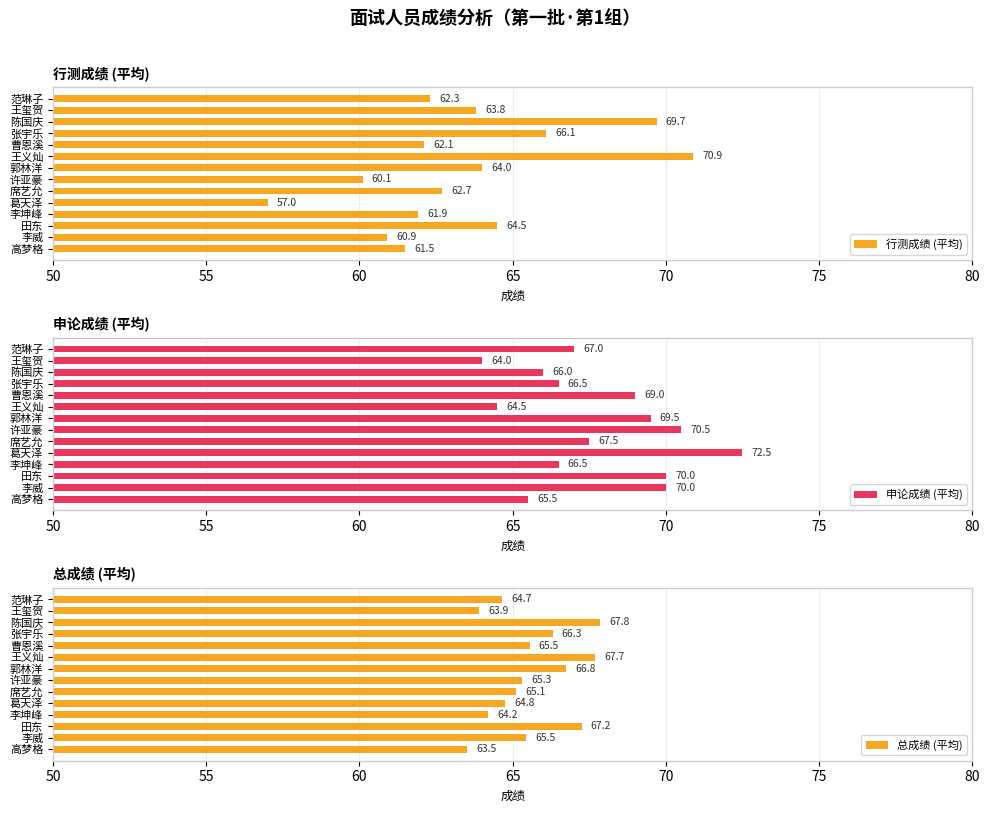

What is the smallest value displayed?

57.0